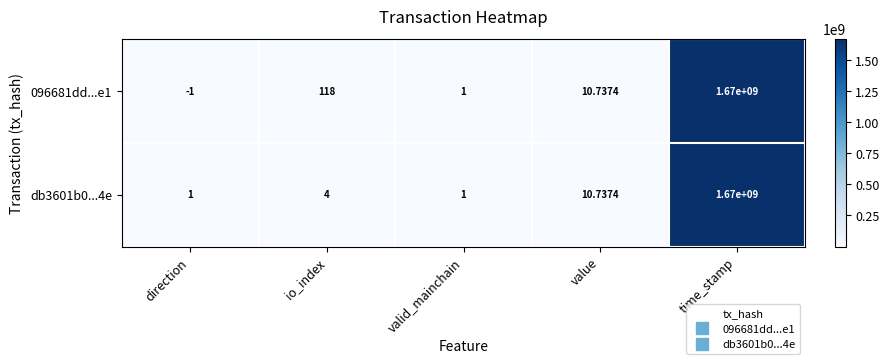

At which category does the chart reach its minimum across all series?

direction